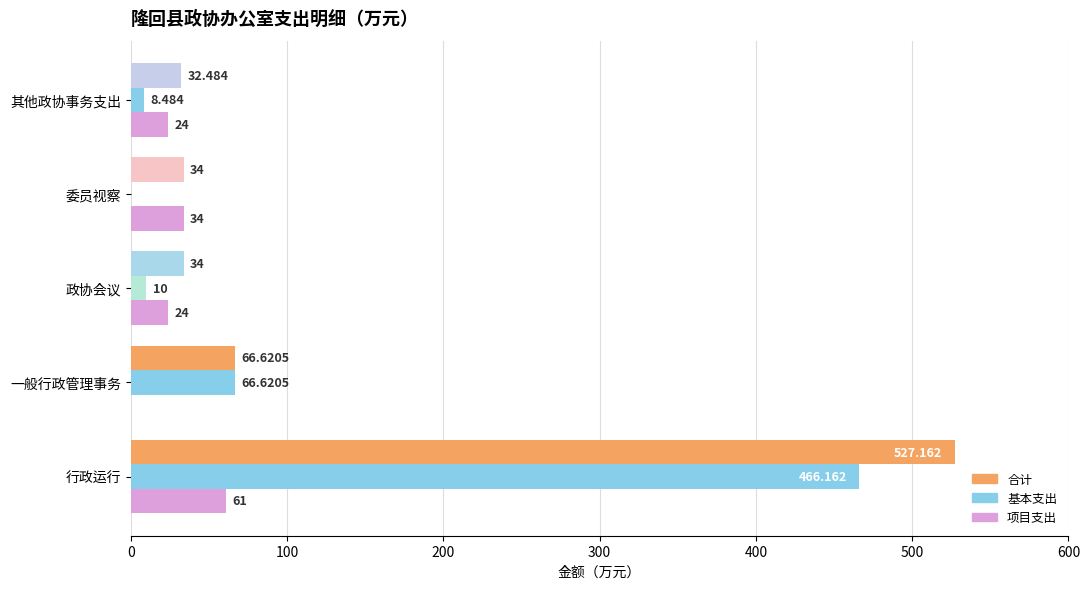

Which series changed the most between 一般行政管理事务 and 政协会议?

基本支出